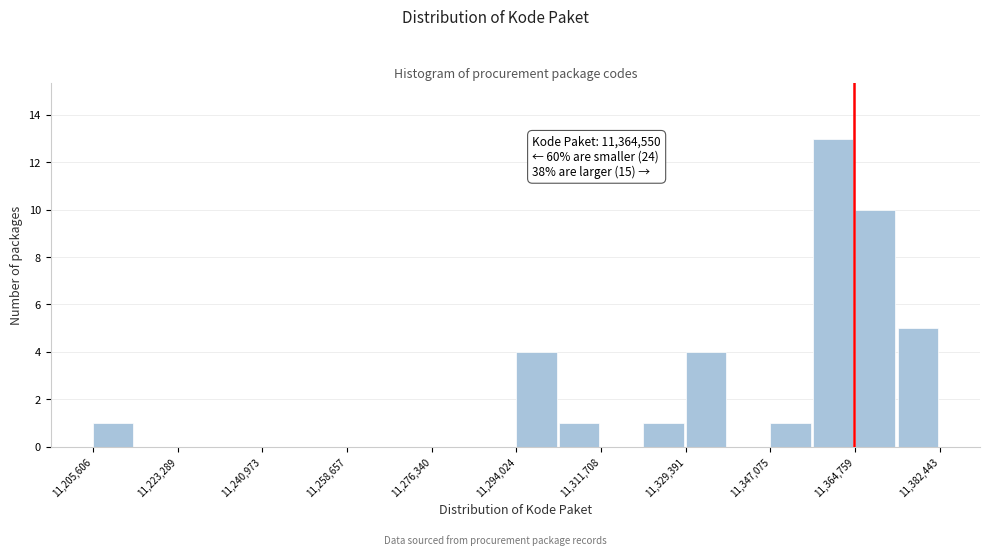

Which range on the x-axis has the tallest bar?

11356000 to 11364000